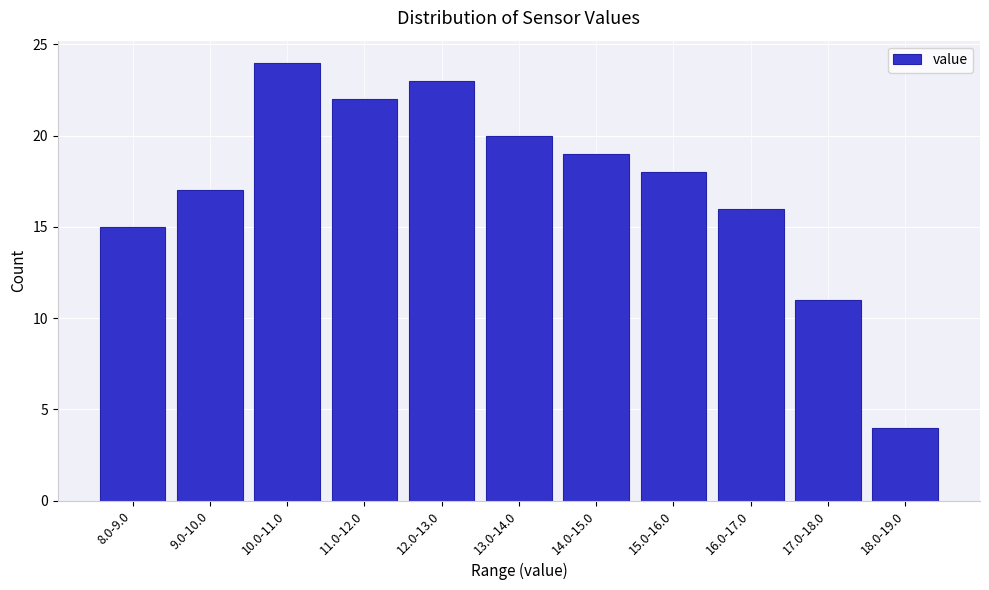

Reading left to right, transcribe all the data shown in this chart.

8.0-9.0=15	9.0-10.0=17	10.0-11.0=24	11.0-12.0=22	12.0-13.0=23	13.0-14.0=20	14.0-15.0=19	15.0-16.0=18	16.0-17.0=16	17.0-18.0=11	18.0-19.0=4